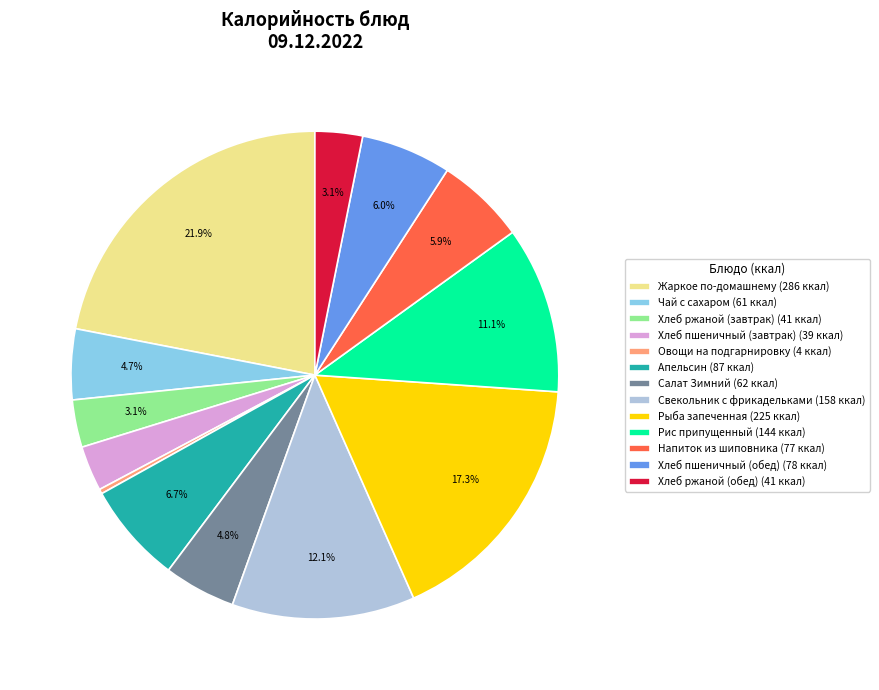

Which has a higher value, Хлеб ржаной (завтрак) or Чай с сахаром?

Чай с сахаром